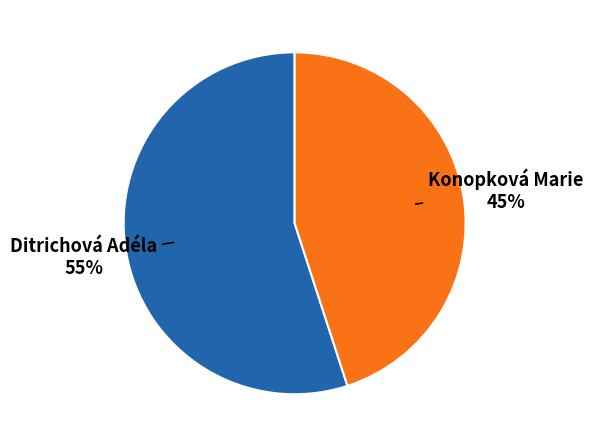

How many slices are in this pie chart?

2